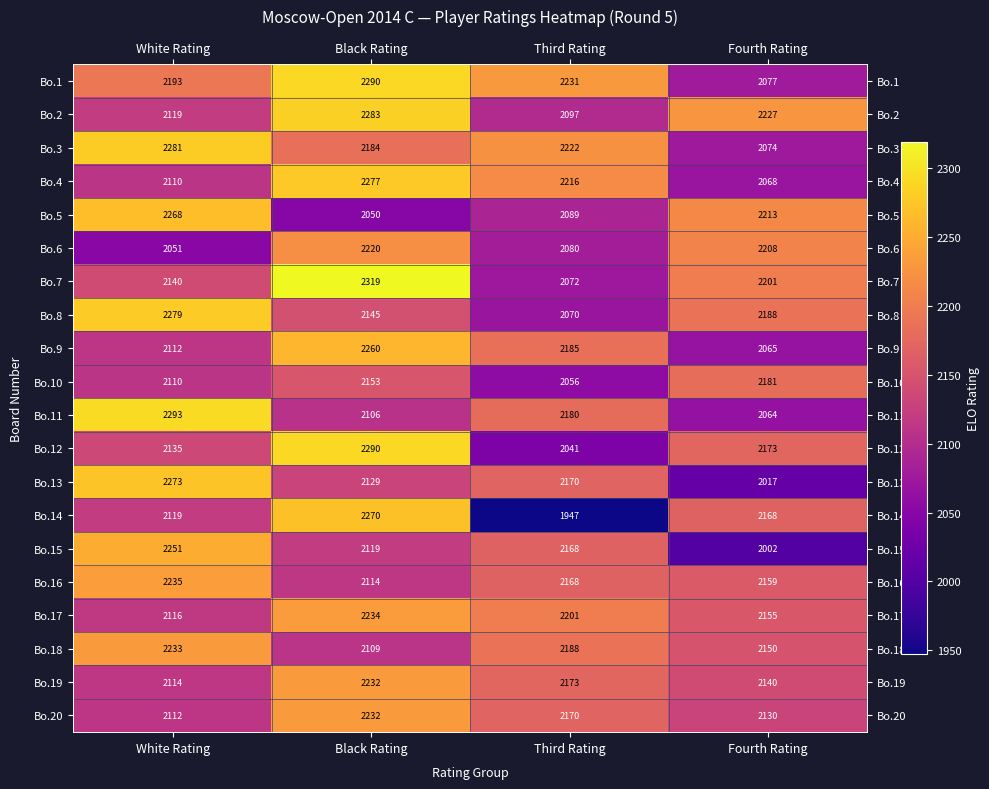

List the labels in order of Bo.4 value, largest first.

Black Rating, Third Rating, White Rating, Fourth Rating